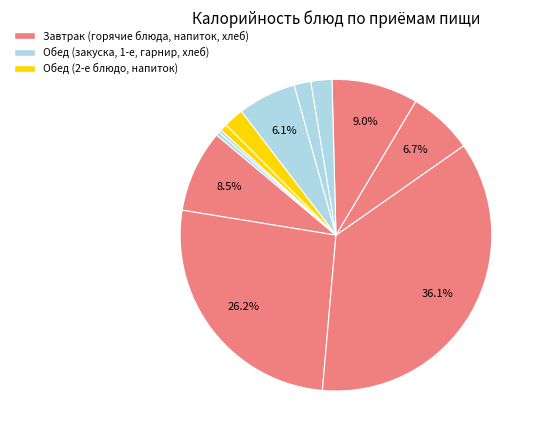

To the nearest percent, what is the average slice percentage?

8%